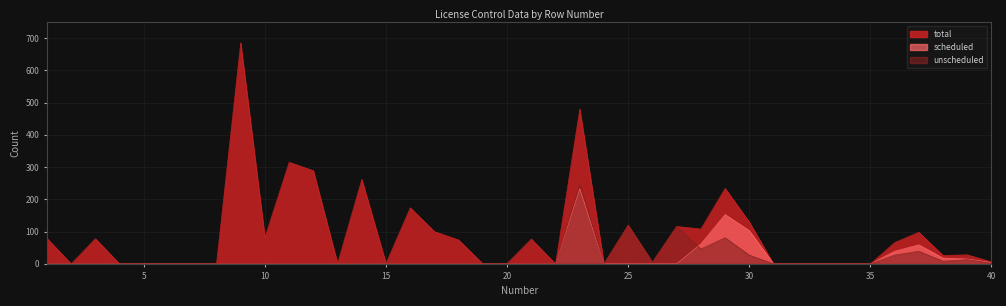

Is it true that total equals 0 at 24?

True